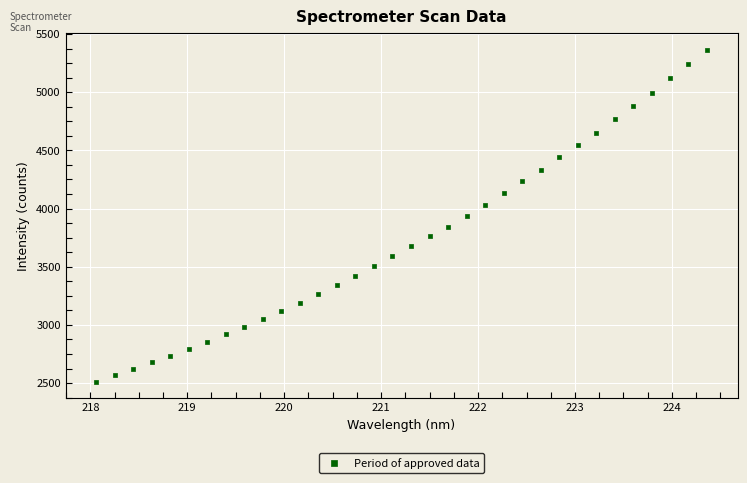

What is the range of X values (max minus min)?

6.3